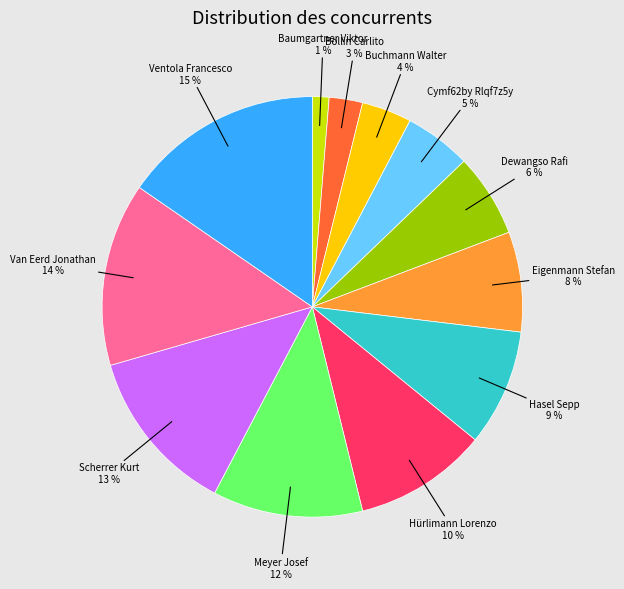

Between Meyer Josef and Ventola Francesco, which is larger?

Ventola Francesco